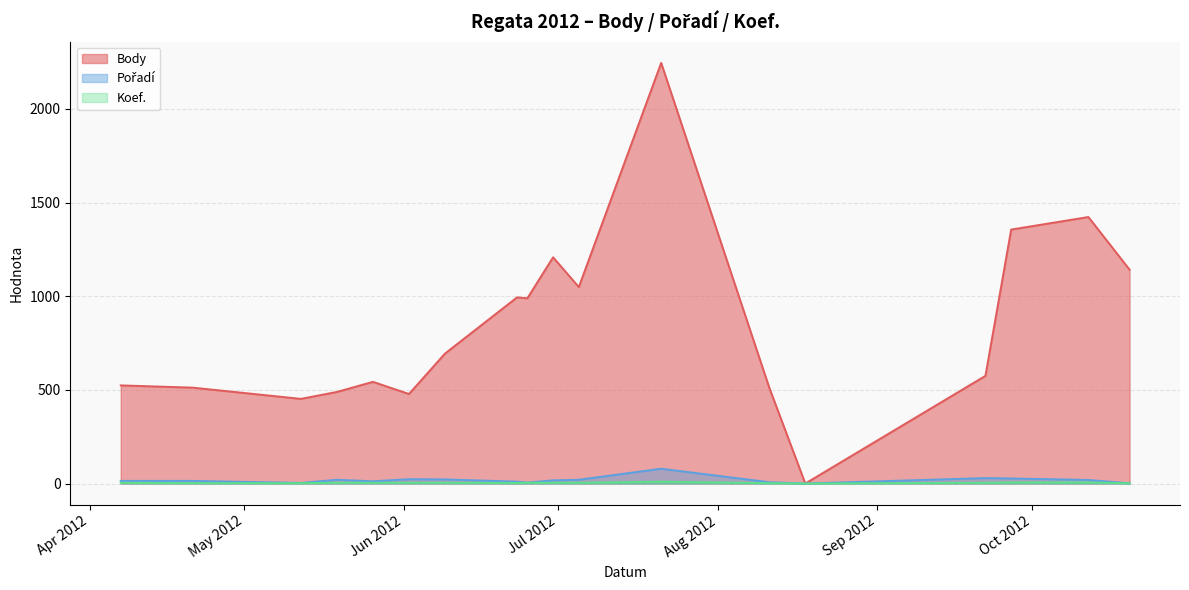

Reading left to right, list all the values displayed in this chart.

Body: 524	512	452	489	543	478	694	994	989	1208	1049	2246	512	0	575	1356	1423	1142
Pořadí: 14	14	3	20	12	23	22	10	5	17	20	79	7	0	29	27	19	1
Koef.: 4	2	2	4	4	4	4	3	4	4	4	10	2	0	4	6	6	1